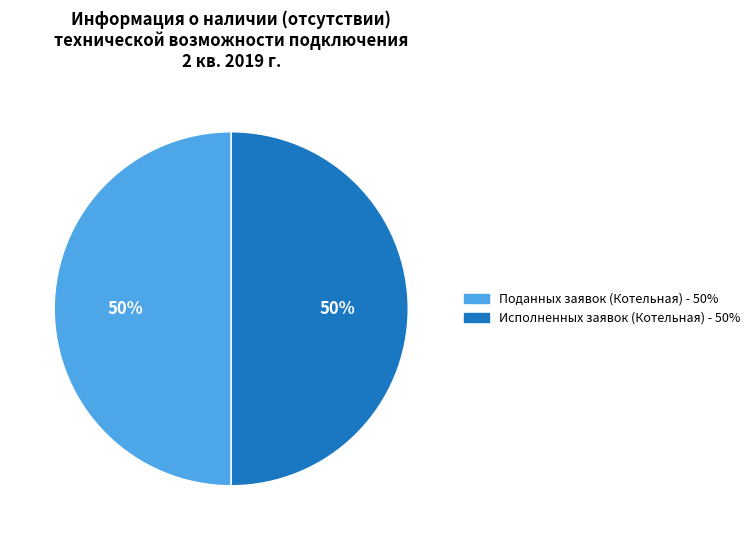

To the nearest percent, what is the average slice percentage?

50%